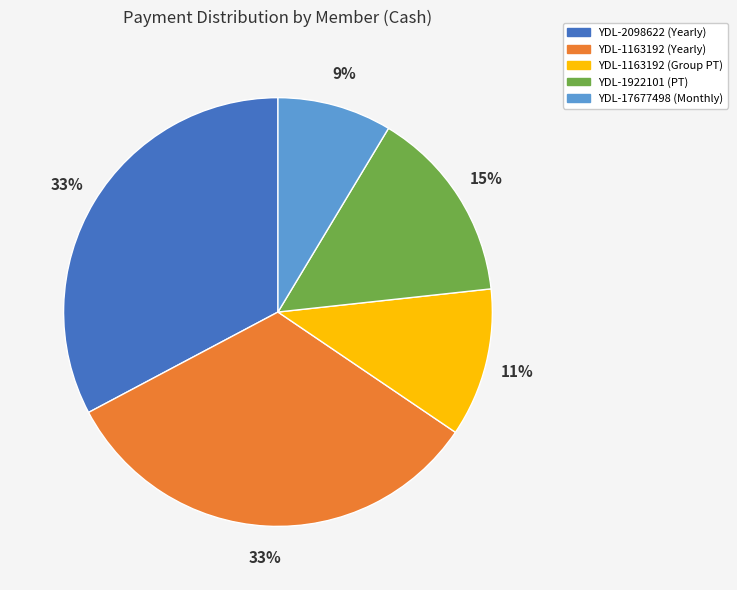

Which slice is the smallest?

YDL-17677498 (Monthly)